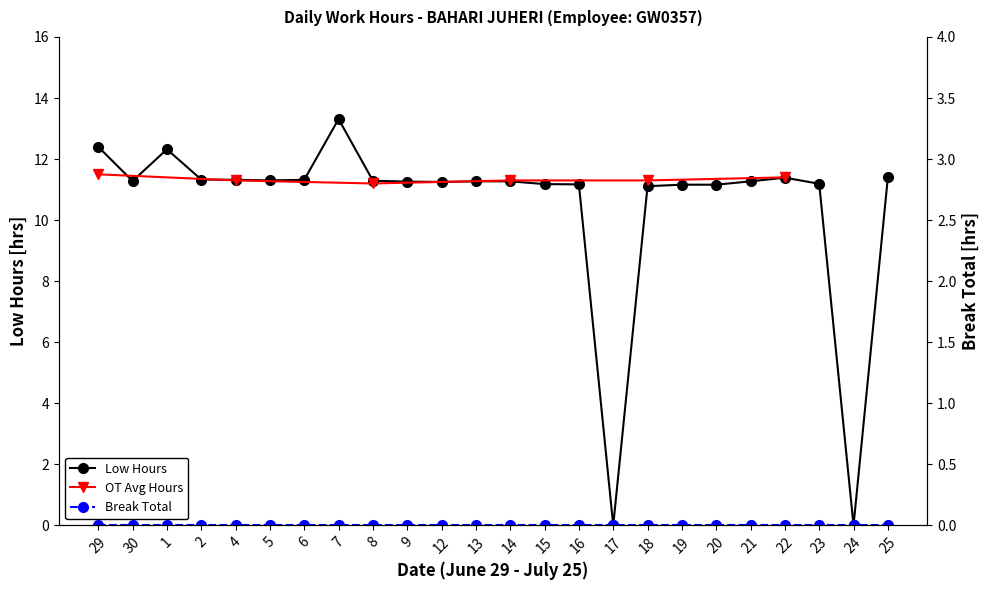

What is the average value?

10.5